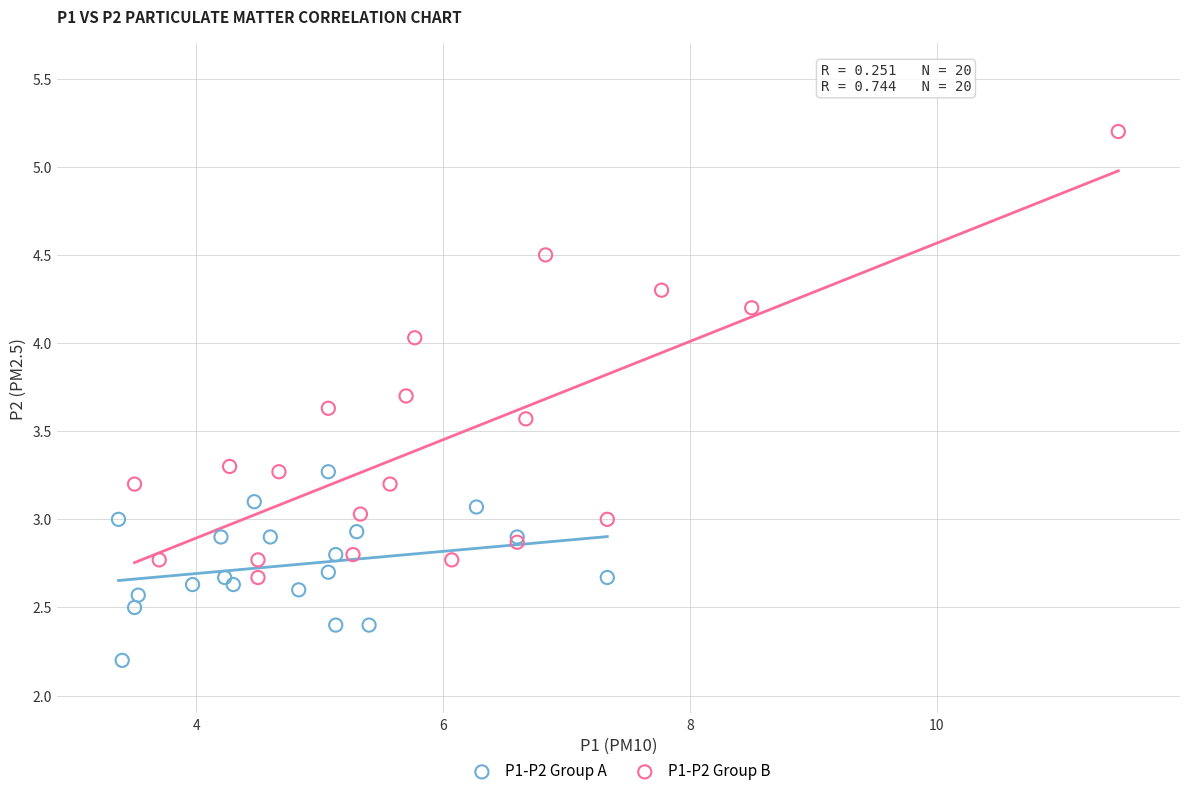

What are all the series names shown in the legend?

P1-P2 Group A, P1-P2 Group B